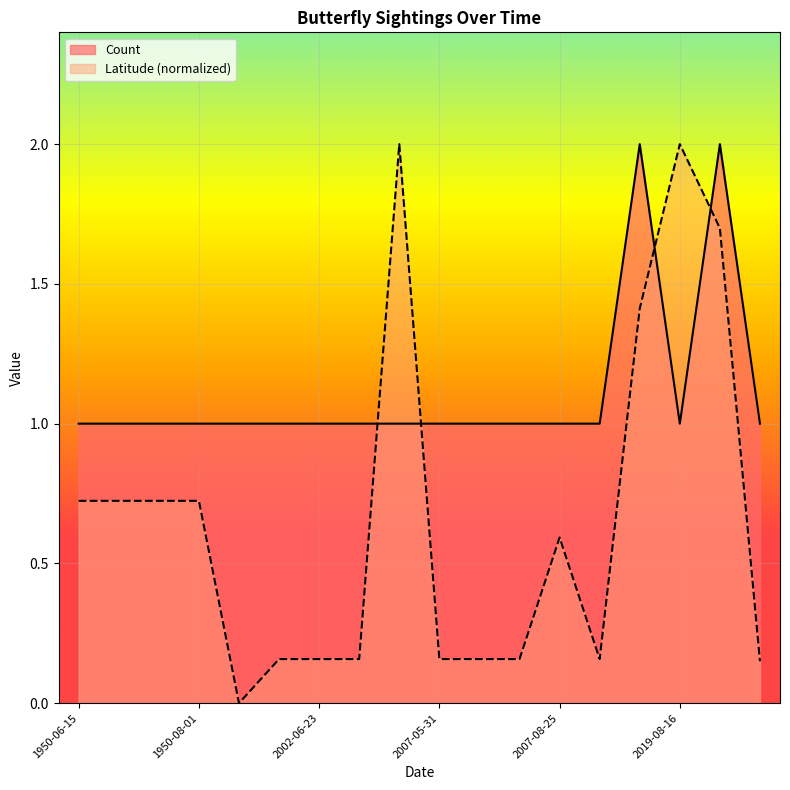

Is it true that Count equals 0.3 at 2019-08-16?

False